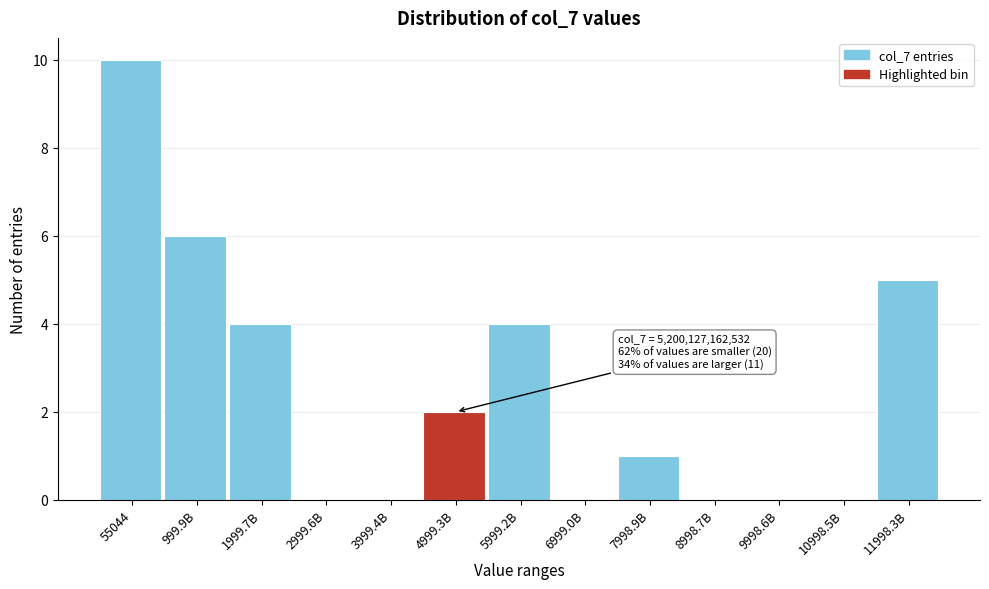

Reading left to right, extract all data points from this chart.

55044=10	999.9B=6	1999.7B=4	2999.6B=0	3999.4B=0	4999.3B=2	5999.2B=4	6999.0B=0	7998.9B=1	8998.7B=0	9998.6B=0	10998.5B=0	11998.3B=5